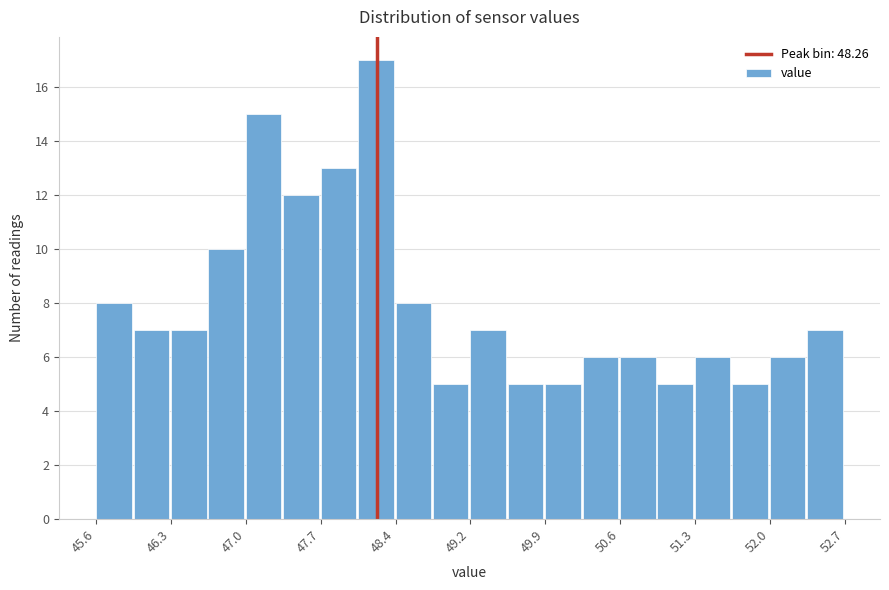

Around what value on the x-axis is the tallest bar? Give the approximate position of its centre, as read against the axis.

48.3